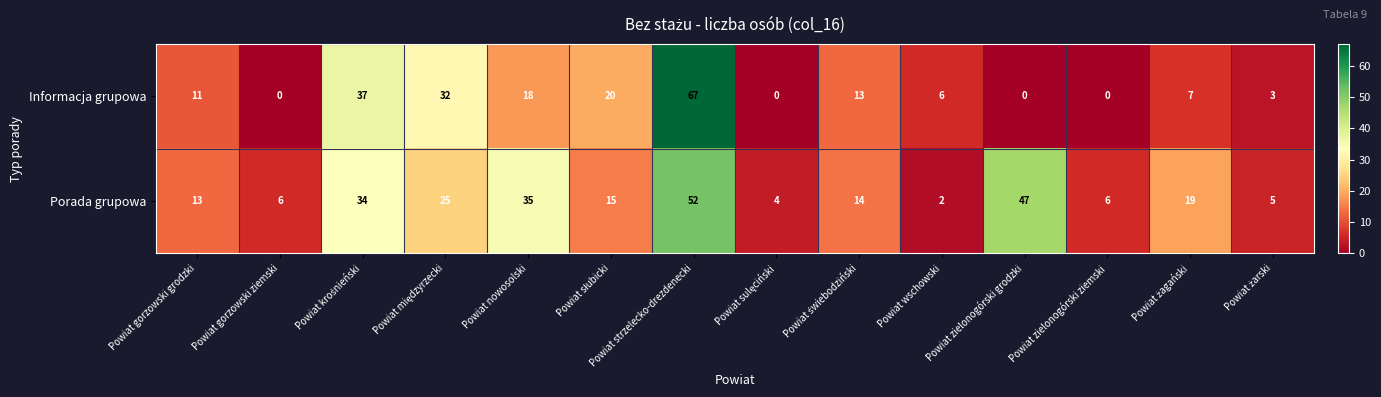

List the series in order of their peak value, highest first.

Informacja grupowa, Porada grupowa